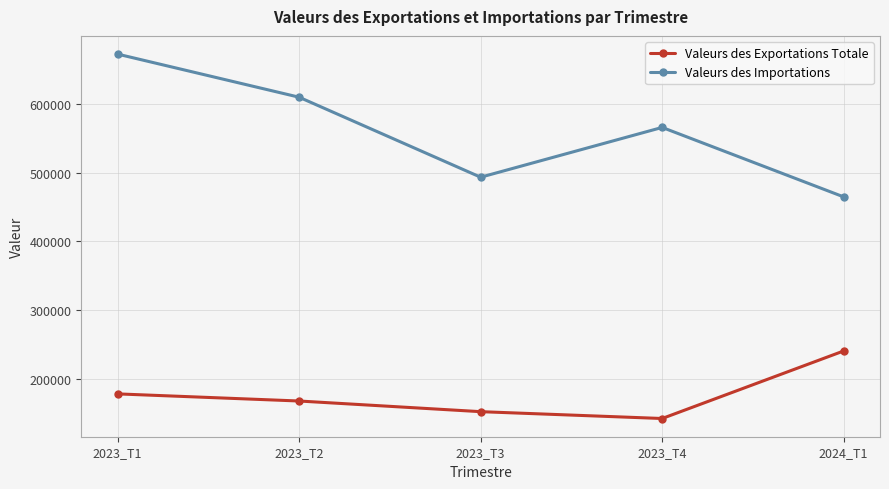

The value of Valeurs des Exportations Totale at 2024_T1 is 79750.8. True or false?

False